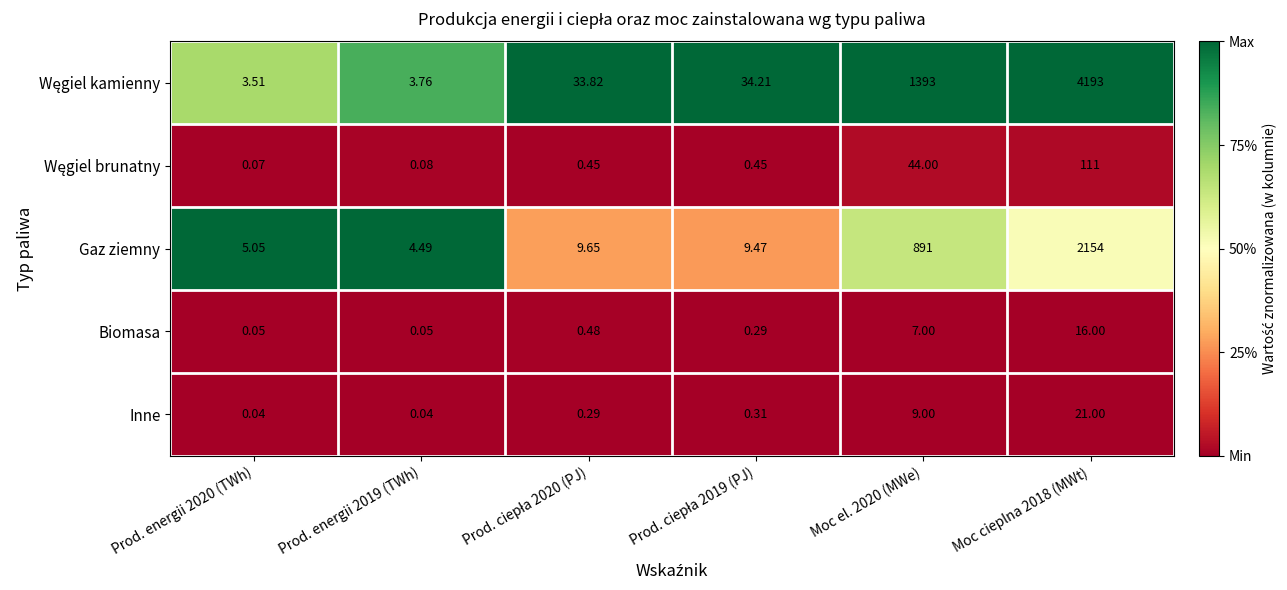

Which has a higher value, Prod. energii 2019 (TWh) or Moc cieplna 2018 (MWt)?

Moc cieplna 2018 (MWt)